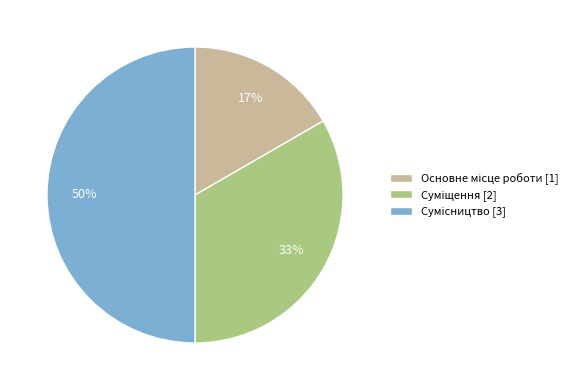

How many segments does this pie chart have?

3